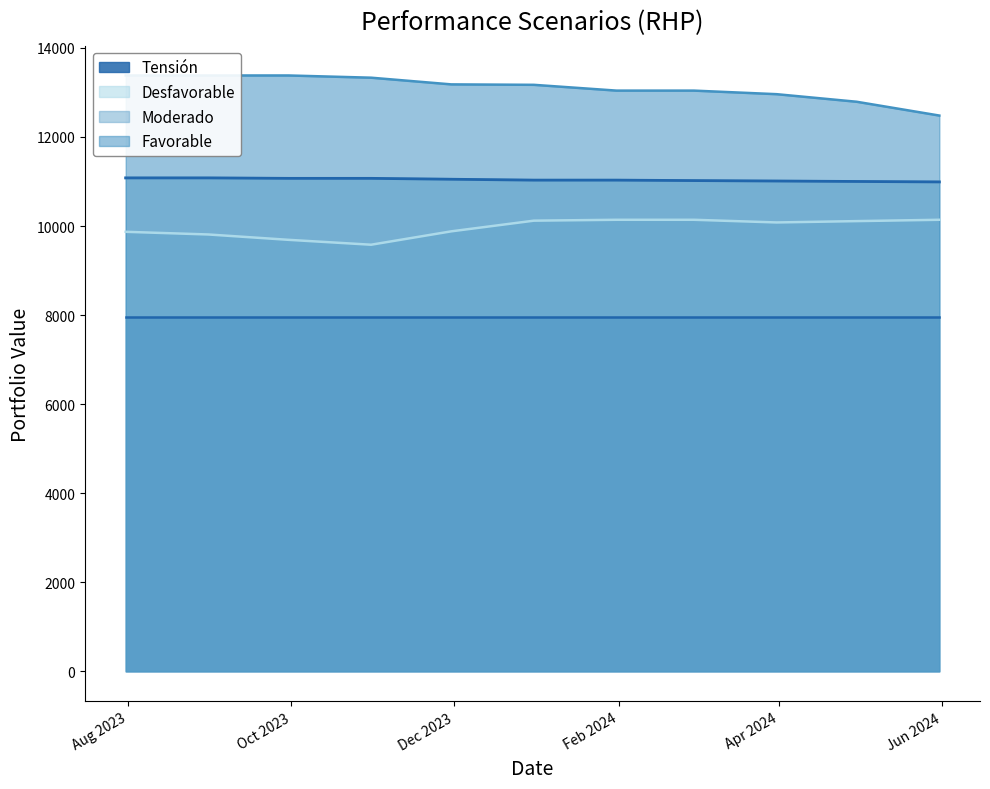

How many lines are shown in the chart?

3